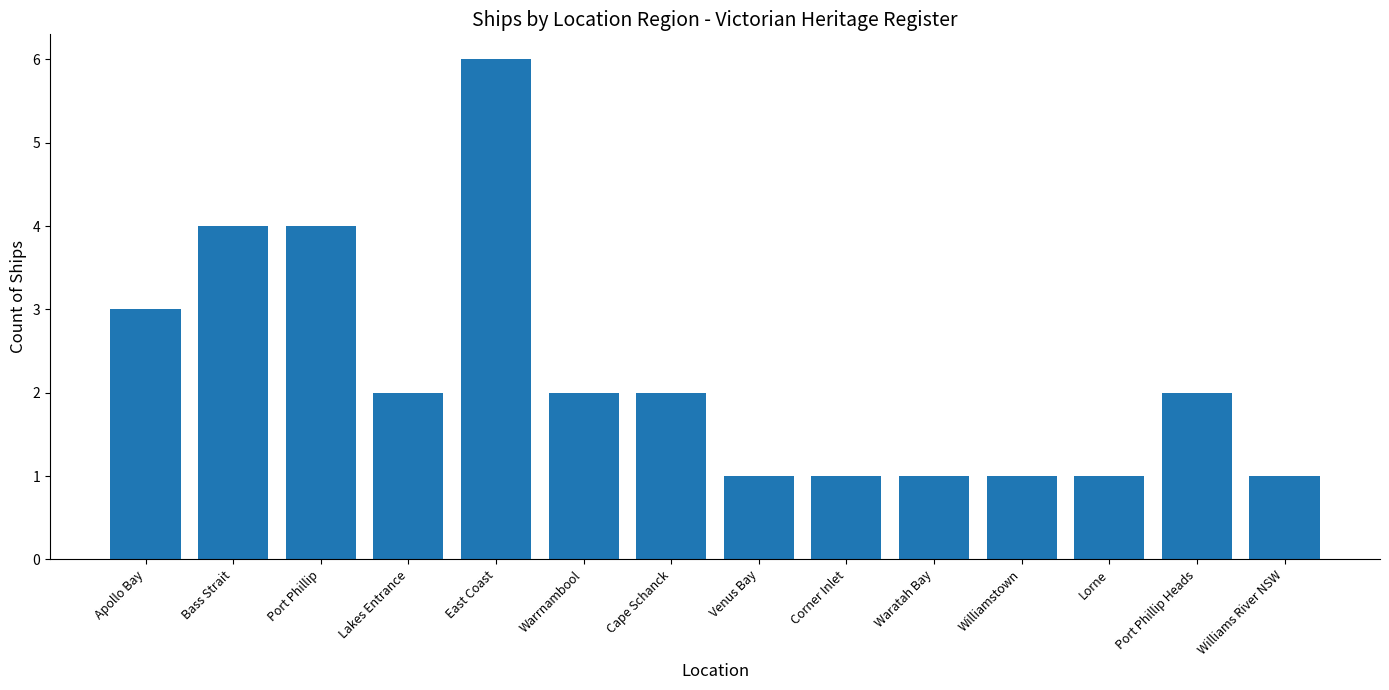

What is the average value?

2